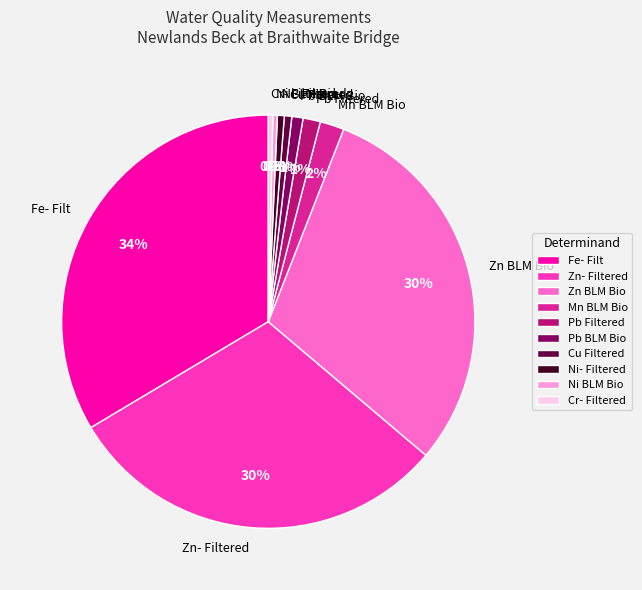

How many segments does this pie chart have?

10